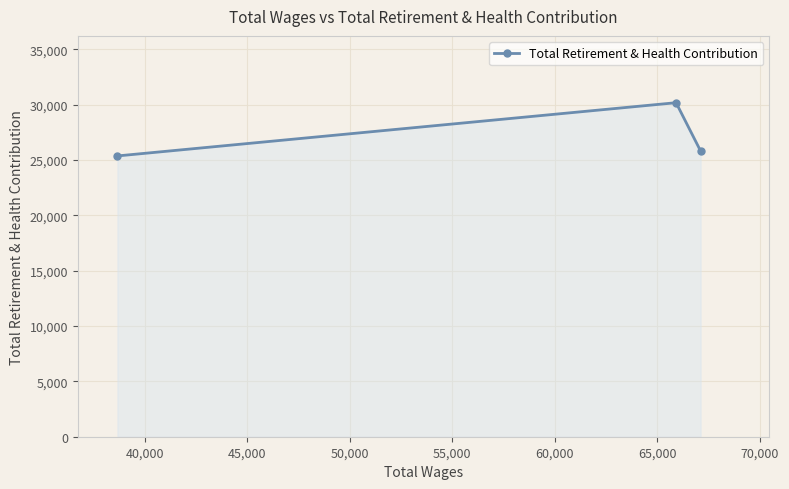

What is the value of the 1st point from the left?

25365